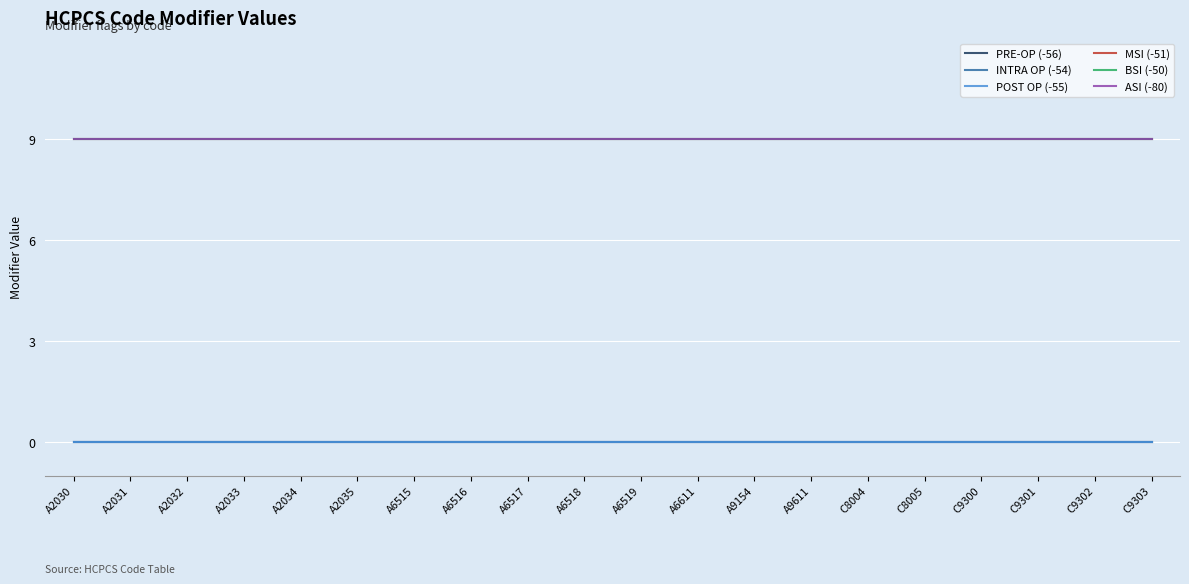

Which has a higher value, A2034 or A6516?

A2034